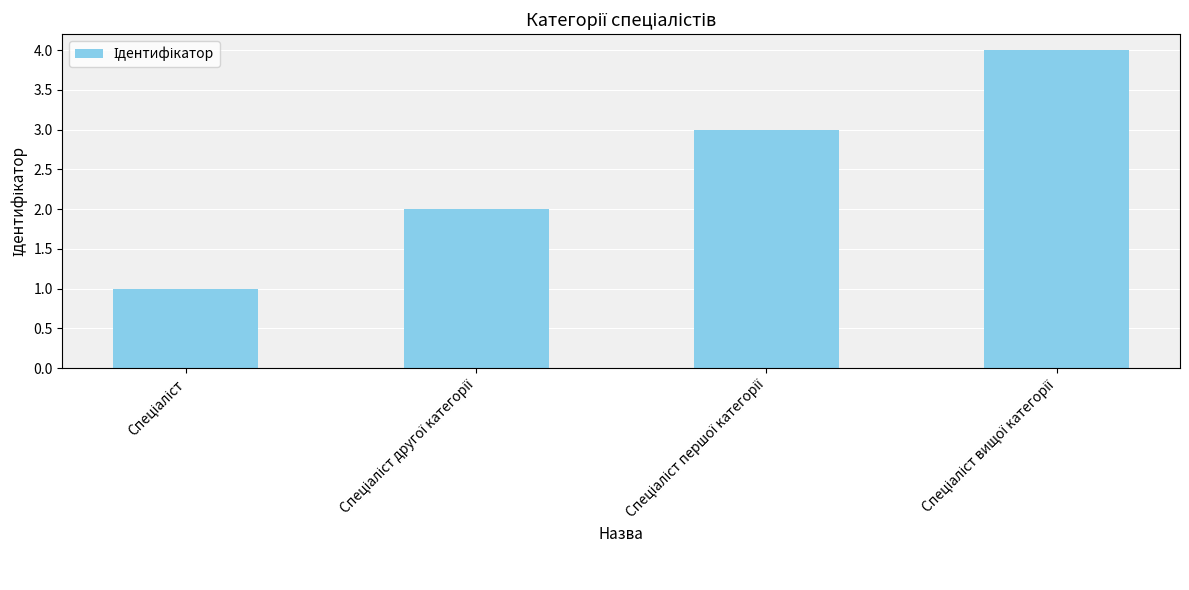

What is the maximum value shown in the chart?

4